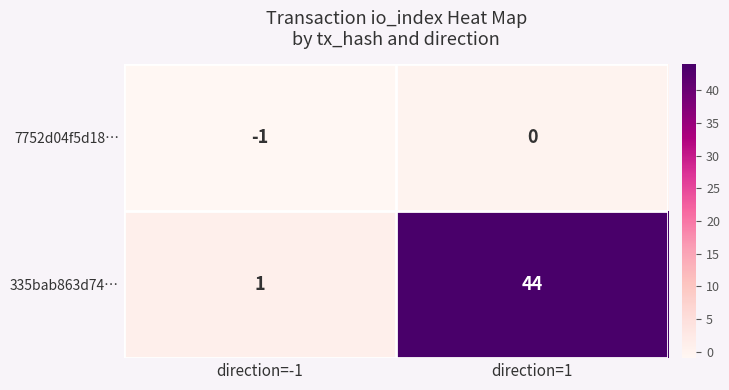

What is the difference between the 335bab863d74… values at direction=1 and direction=-1?

43